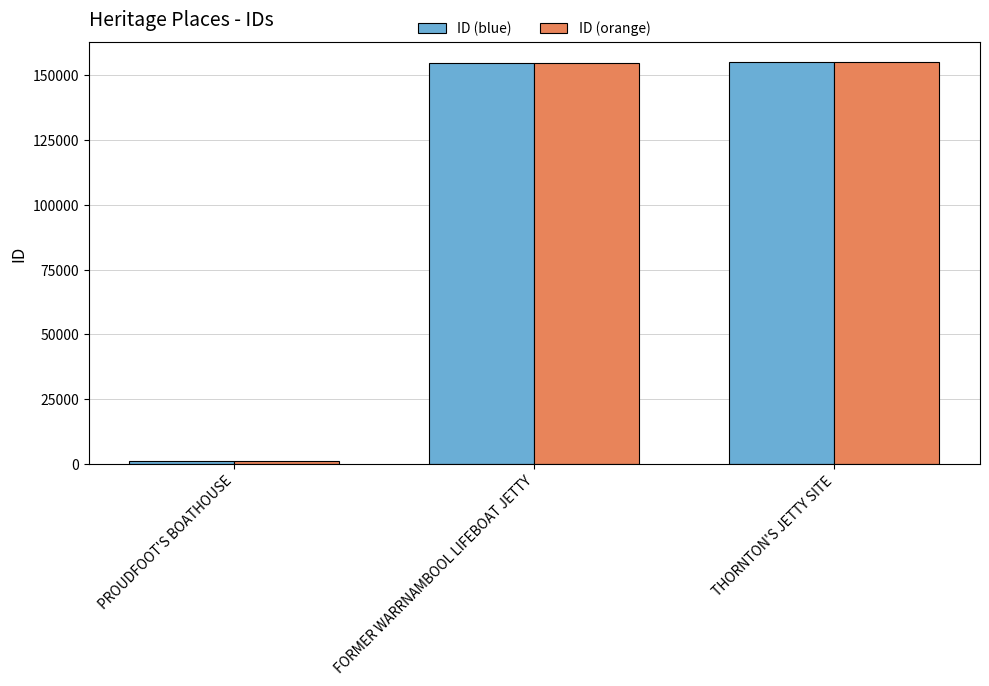

What is the average value of the ID (blue) series?

103684